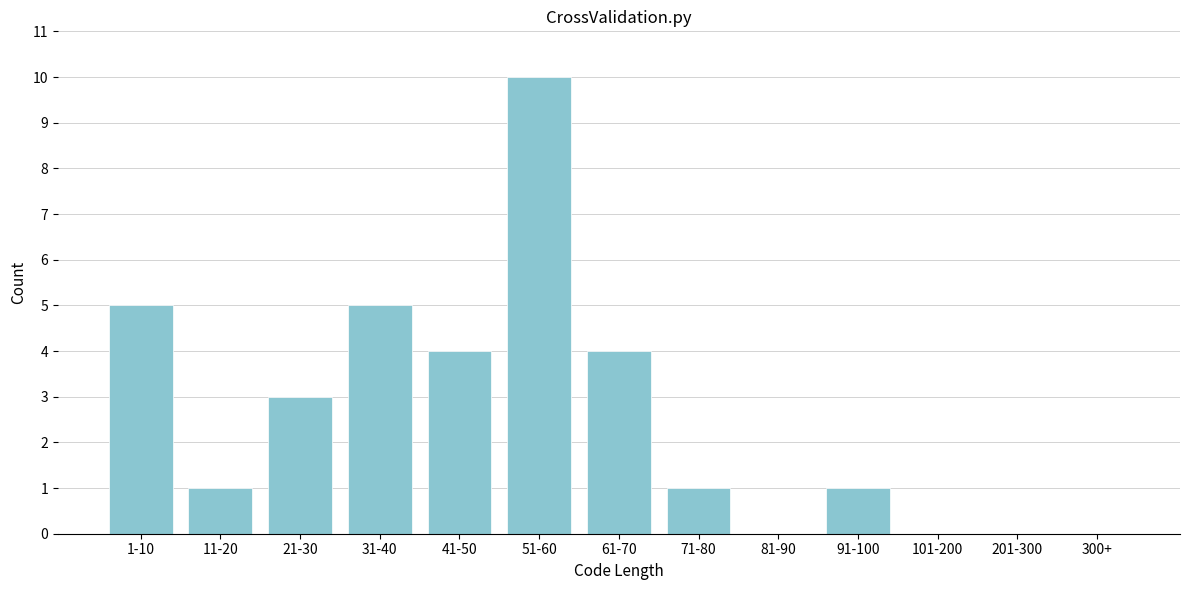

Reading right to left, transcribe all the data shown in this chart.

300+=0	201-300=0	101-200=0	91-100=1	81-90=0	71-80=1	61-70=4	51-60=10	41-50=4	31-40=5	21-30=3	11-20=1	1-10=5